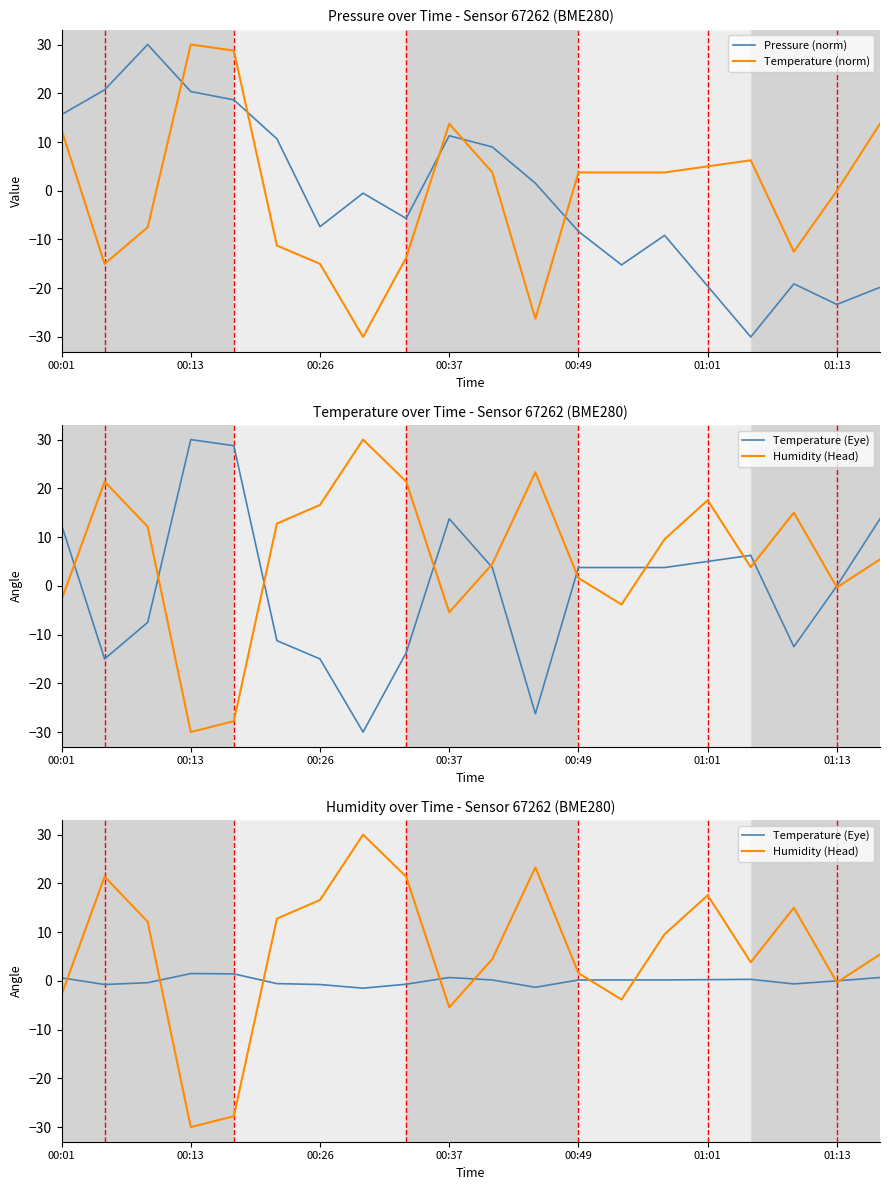

Reading left to right, list all the values displayed in this chart.

Pressure (norm): 15.6	20.7	30.0	20.4	18.6	10.6	-7.4	-0.5	-5.7	11.3	9.0	1.5	-8.3	-15.2	-9.2	-19.6	-30.0	-19.1	-23.3	-19.8
Temperature (norm): 12.5	-15.0	-7.5	30.0	28.8	-11.2	-15.0	-30.0	-13.8	13.8	3.8	-26.2	3.8	3.8	3.8	5.0	6.2	-12.5	0.0	13.8
Temperature (Eye): 0.6	-0.8	-0.4	1.5	1.4	-0.6	-0.8	-1.5	-0.7	0.7	0.2	-1.3	0.2	0.2	0.2	0.2	0.3	-0.6	0.0	0.7
Humidity (Head): -2.9	21.4	12.1	-30.0	-27.8	12.8	16.6	30.0	21.4	-5.4	4.5	23.3	1.6	-3.8	9.6	17.6	3.8	15.0	-0.3	5.4